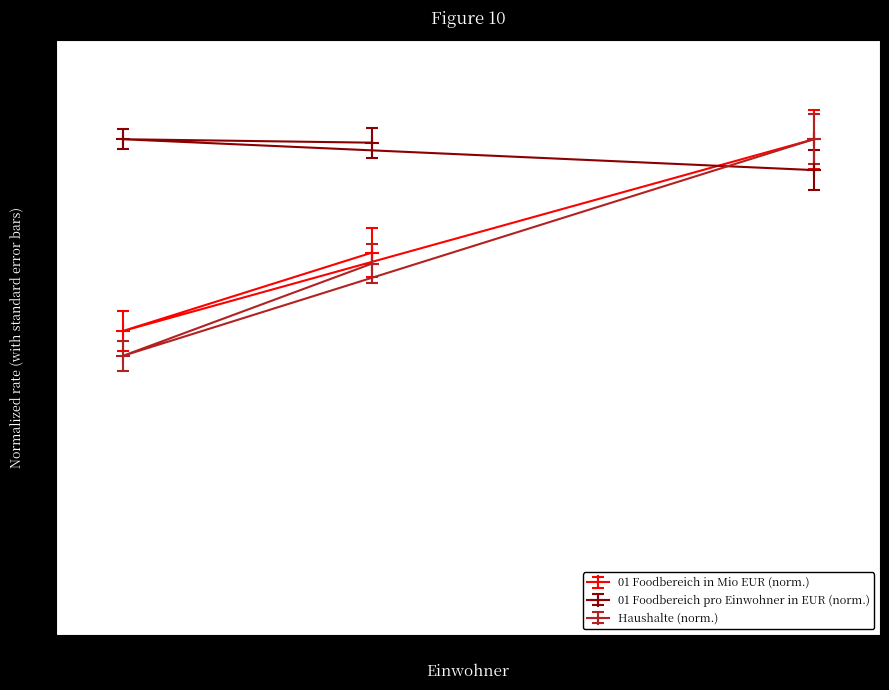

What is the value of the 01 Foodbereich pro Einwohner in EUR point at the 2nd from the left?

1.0